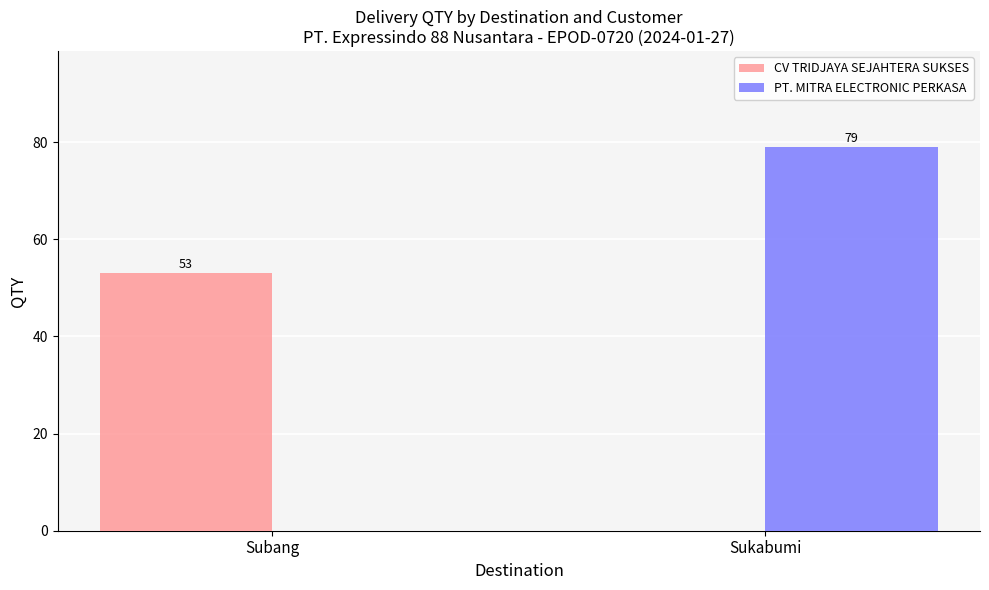

At which category does the chart reach its peak across all series?

Sukabumi